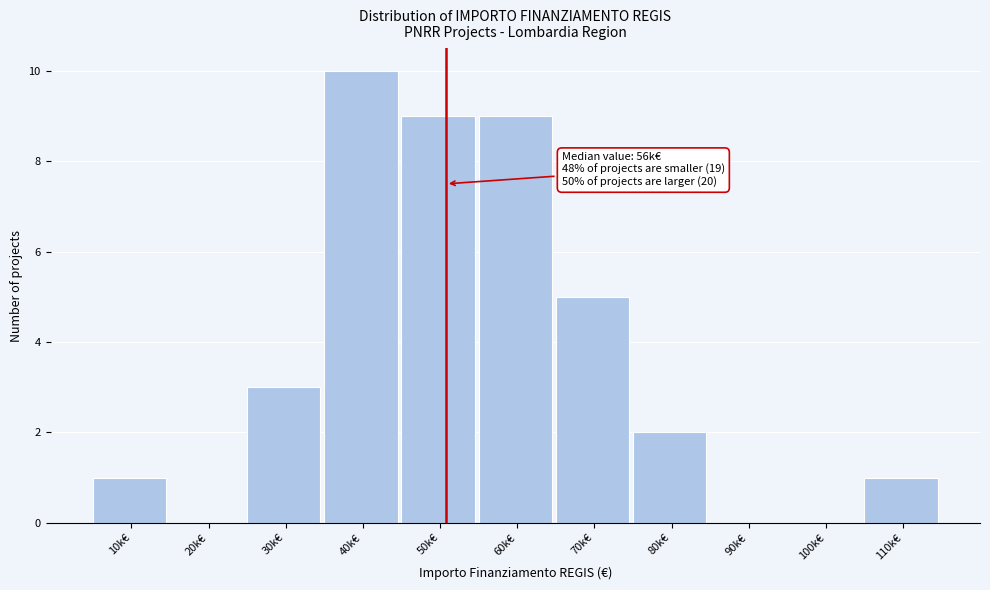

Reading left to right, what are all the values shown in this chart?

10k€=1	20k€=0	30k€=3	40k€=10	50k€=9	60k€=9	70k€=5	80k€=2	90k€=0	100k€=0	110k€=1